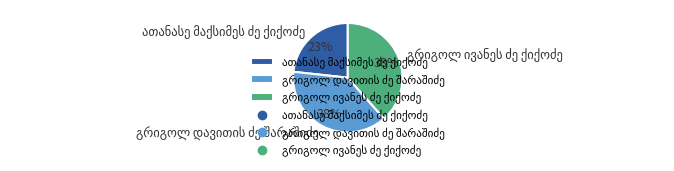

Is there any slice that represents more than half of the pie?

No